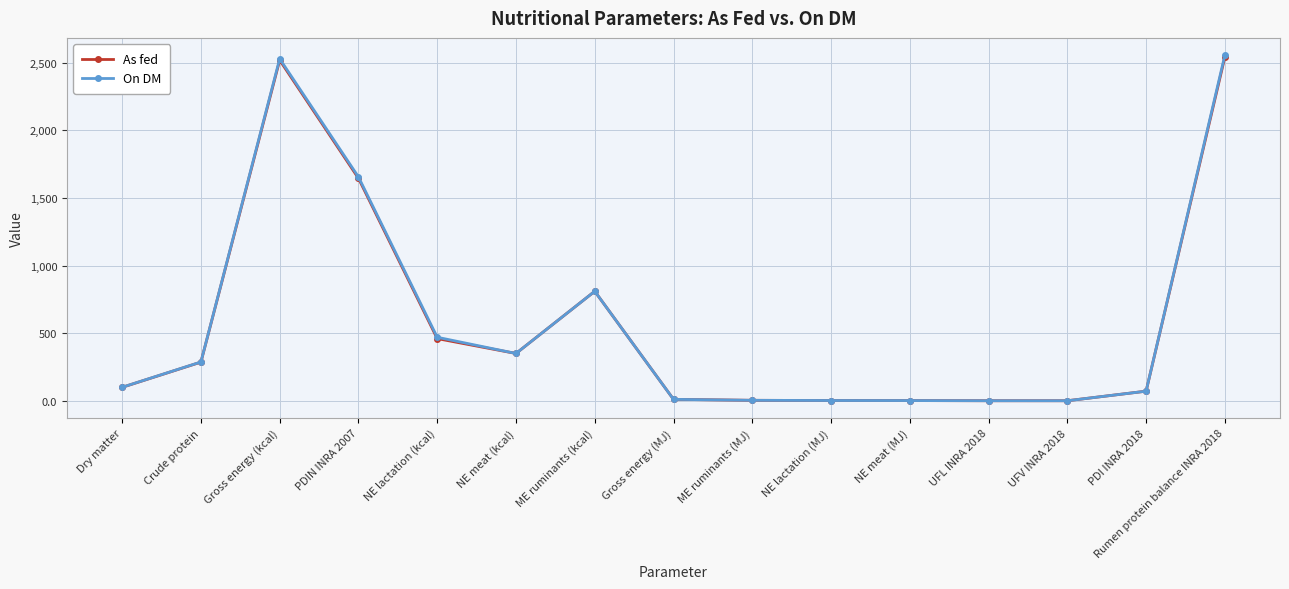

What is the spread (max minus min) of values at PDIN INRA 2007?

10.0